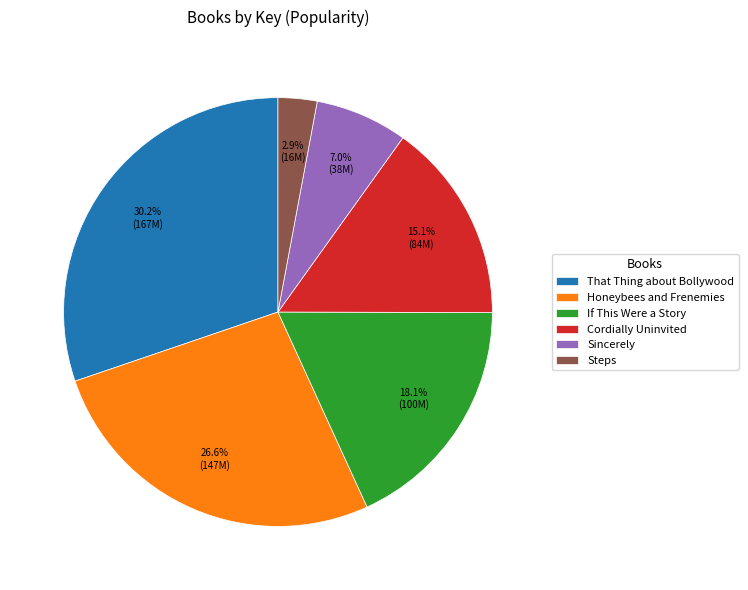

Approximately how many times larger is the value at Cordially Uninvited compared to Sincerely?

2.2